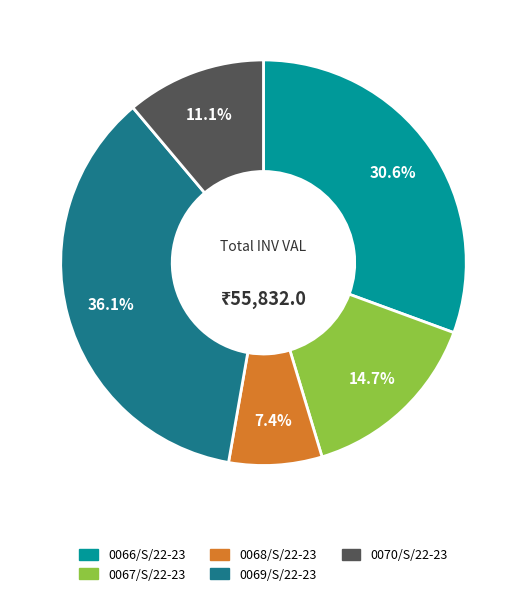

Does any single category account for the majority?

No